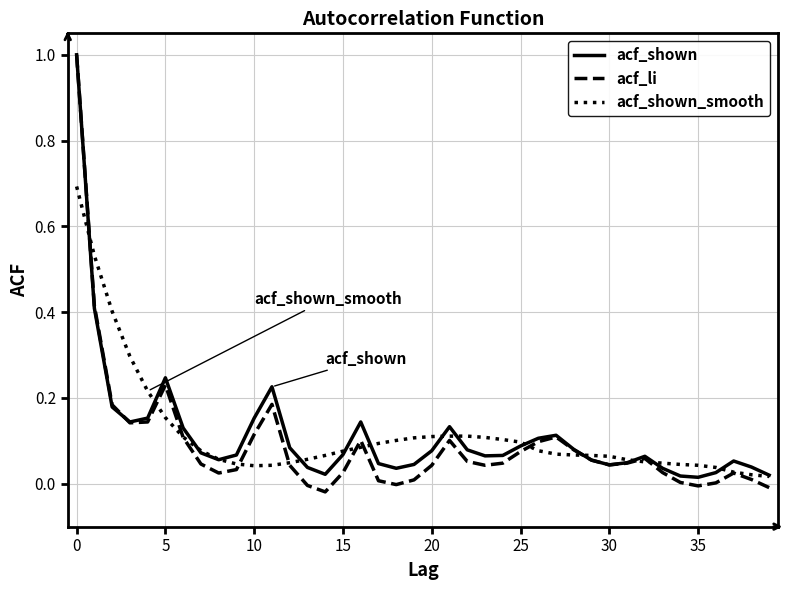

What is the maximum value shown in the chart?

1.0